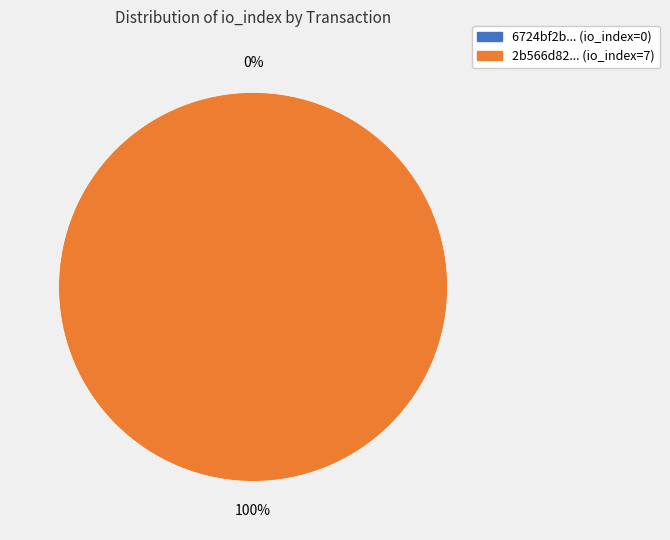

What is the change in value from tx_0 to tx_1?

+7